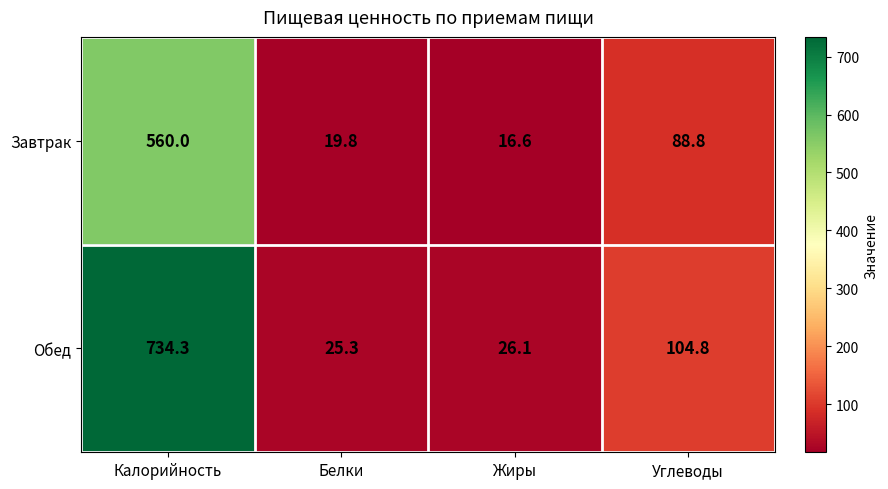

Reading left to right, list all the values displayed in this chart.

Завтрак: Калорийность=560.0	Белки=19.8	Жиры=16.6	Углеводы=88.8
Обед: Калорийность=734.3	Белки=25.3	Жиры=26.1	Углеводы=104.8